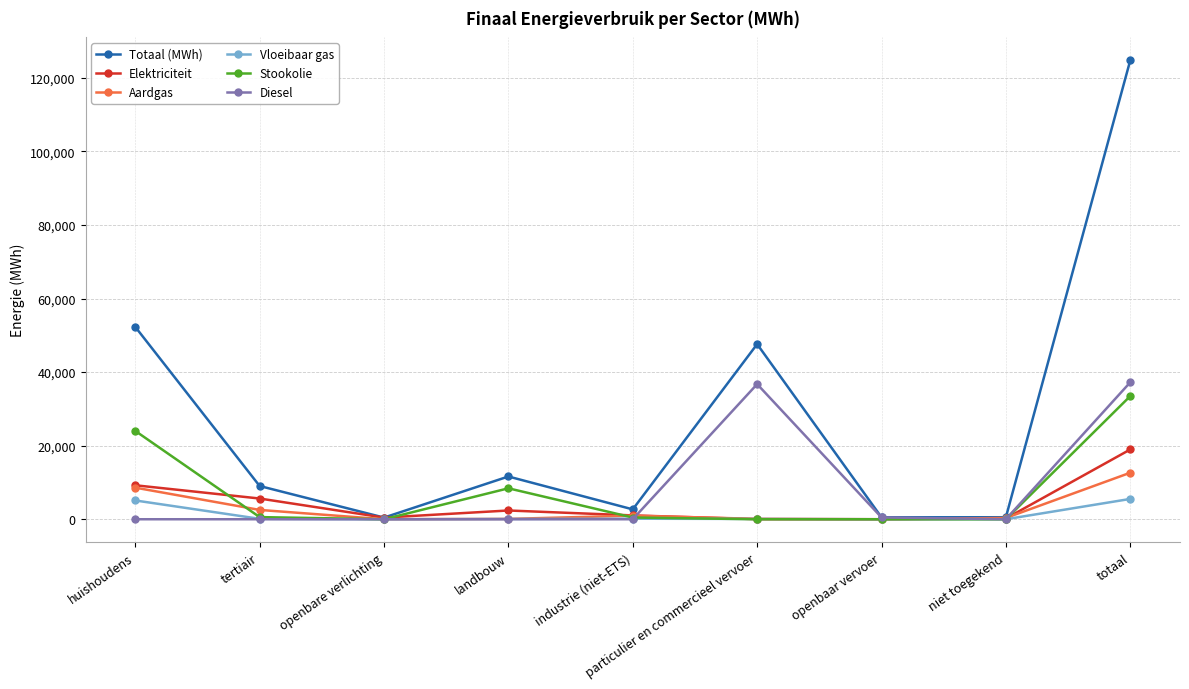

What are all the series names shown in the legend?

Totaal (MWh), Elektriciteit, Aardgas, Vloeibaar gas, Stookolie, Diesel